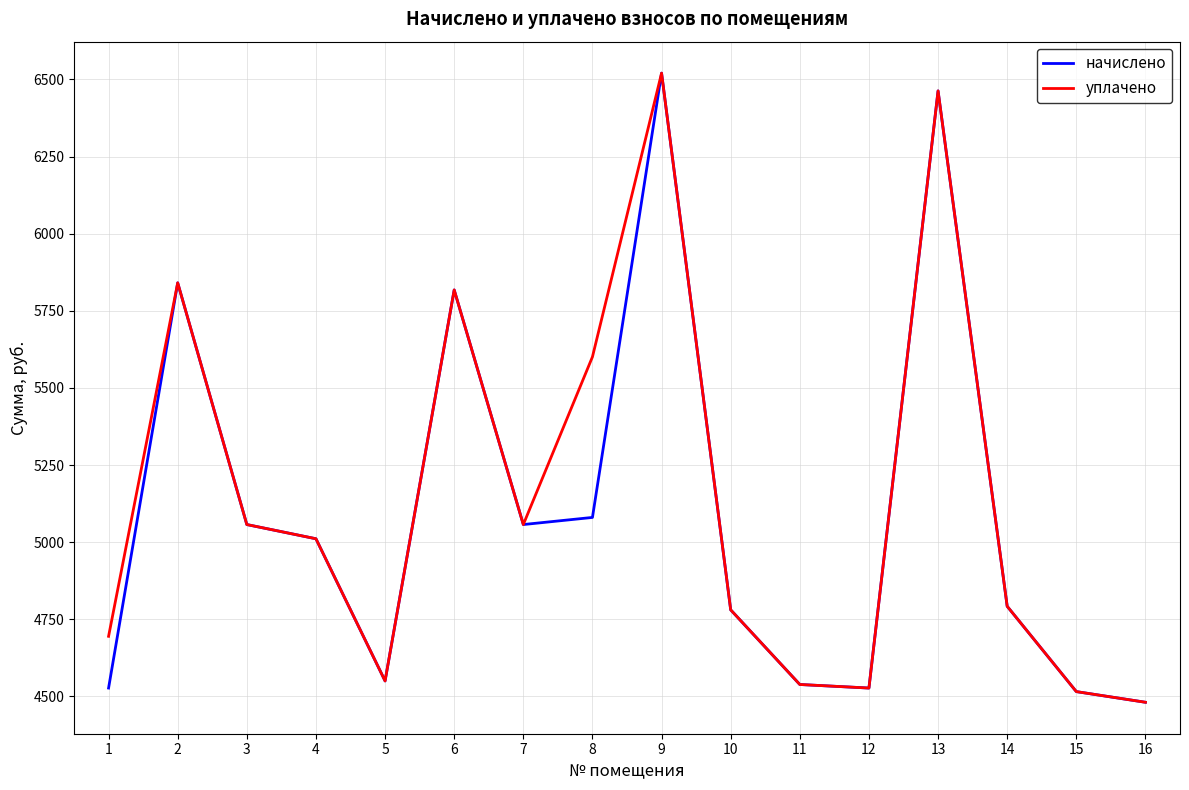

Where does the начислено series first go above 5011?

2